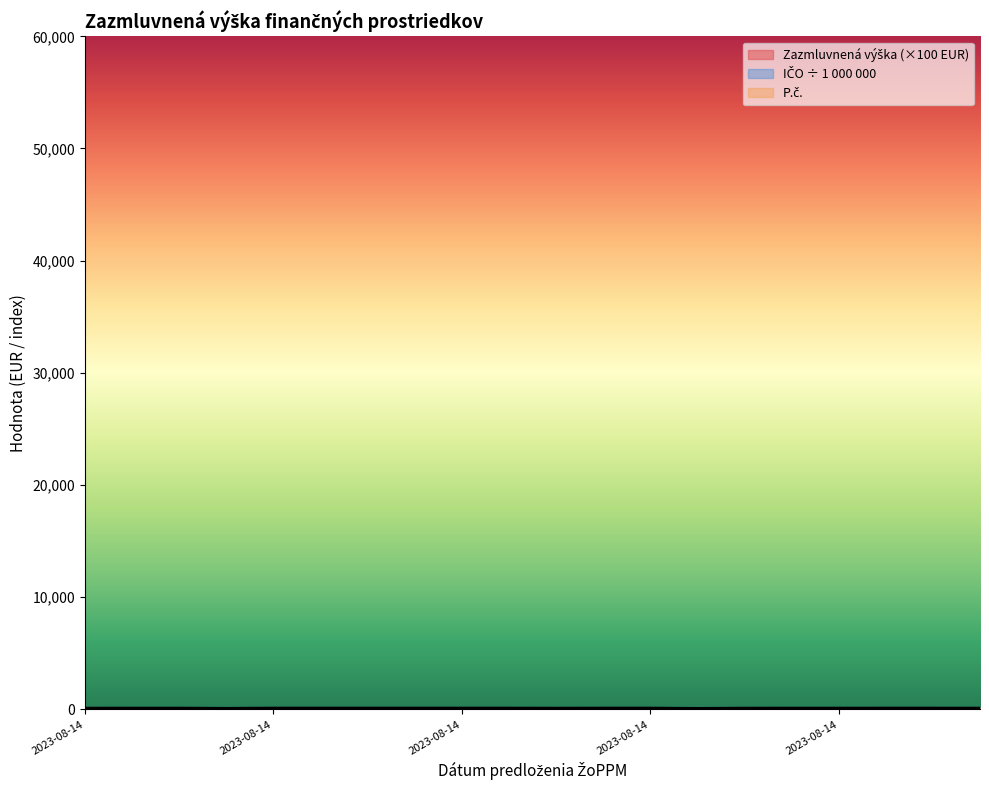

At which category is the sum across all series the highest?

2023-08-14